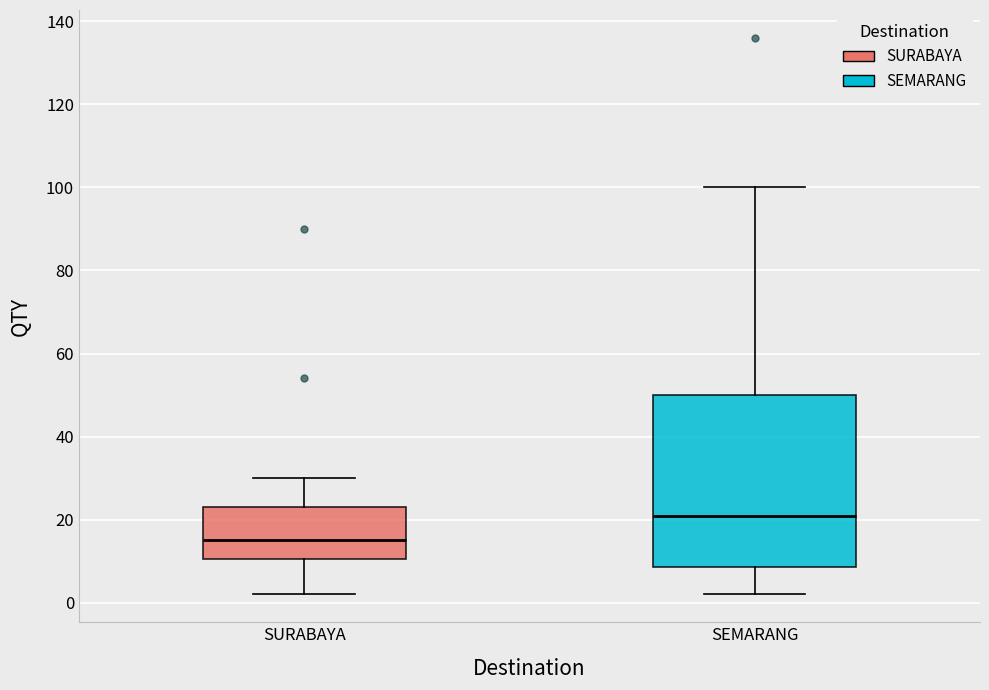

Reading left to right, transcribe this box plot: for each box, give where its median line is, the range the box spans, and where its two whiskers end, as read against the y-axis. The values are not printed on the chart, so give them approximately, as read against the axis.

SURABAYA: median 16, box 10 to 24, whiskers 2 to 30
SEMARANG: median 22, box 8 to 50, whiskers 2 to 100